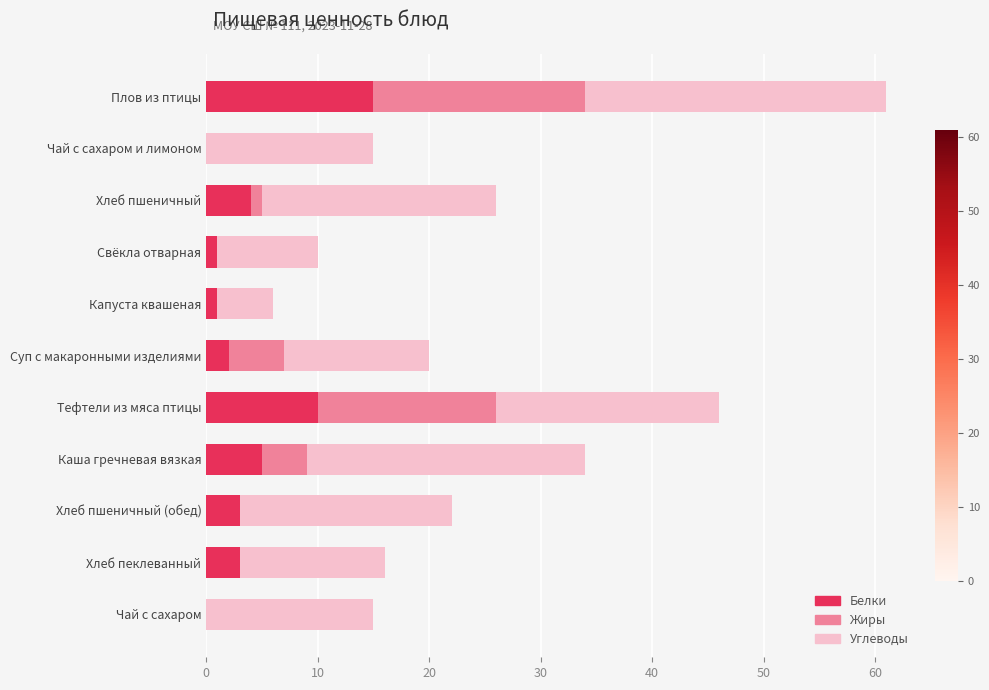

Is it true that Белки equals 3 at Плов из птицы?

False